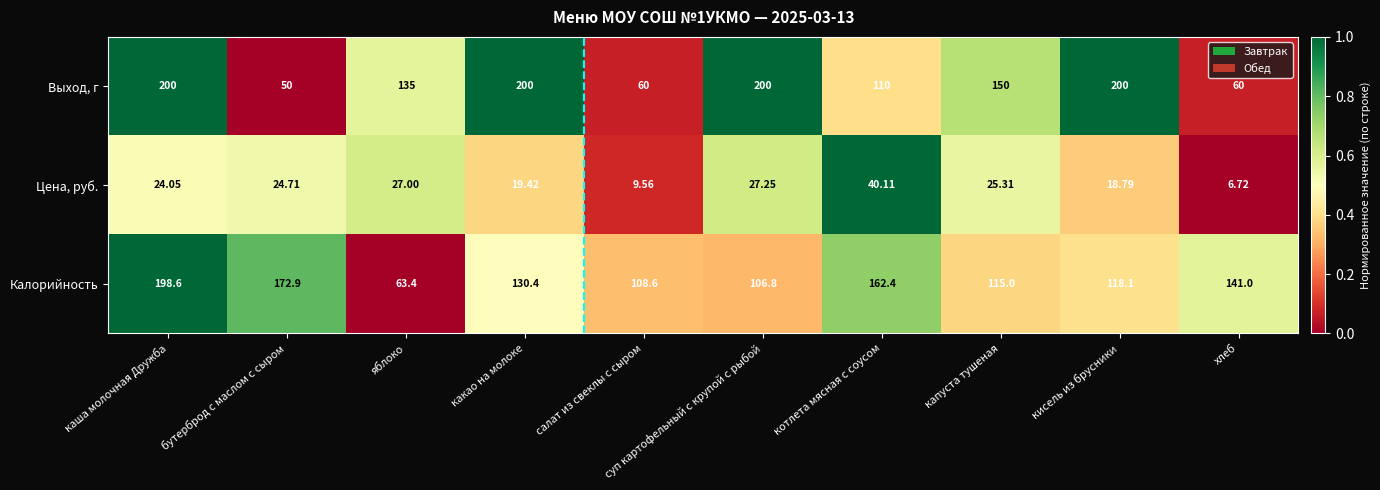

Which series has the widest spread of values?

Выход, г